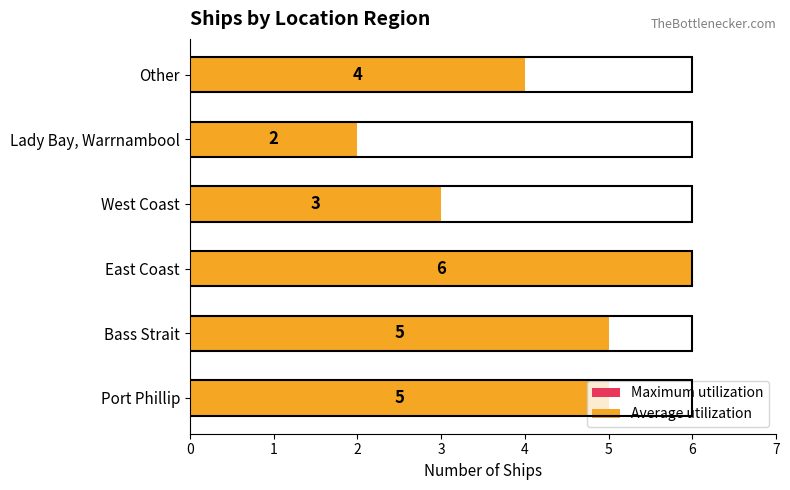

Rank the categories by Average utilization value from highest to lowest.

East Coast, Port Phillip, Bass Strait, Other, West Coast, Lady Bay, Warrnambool